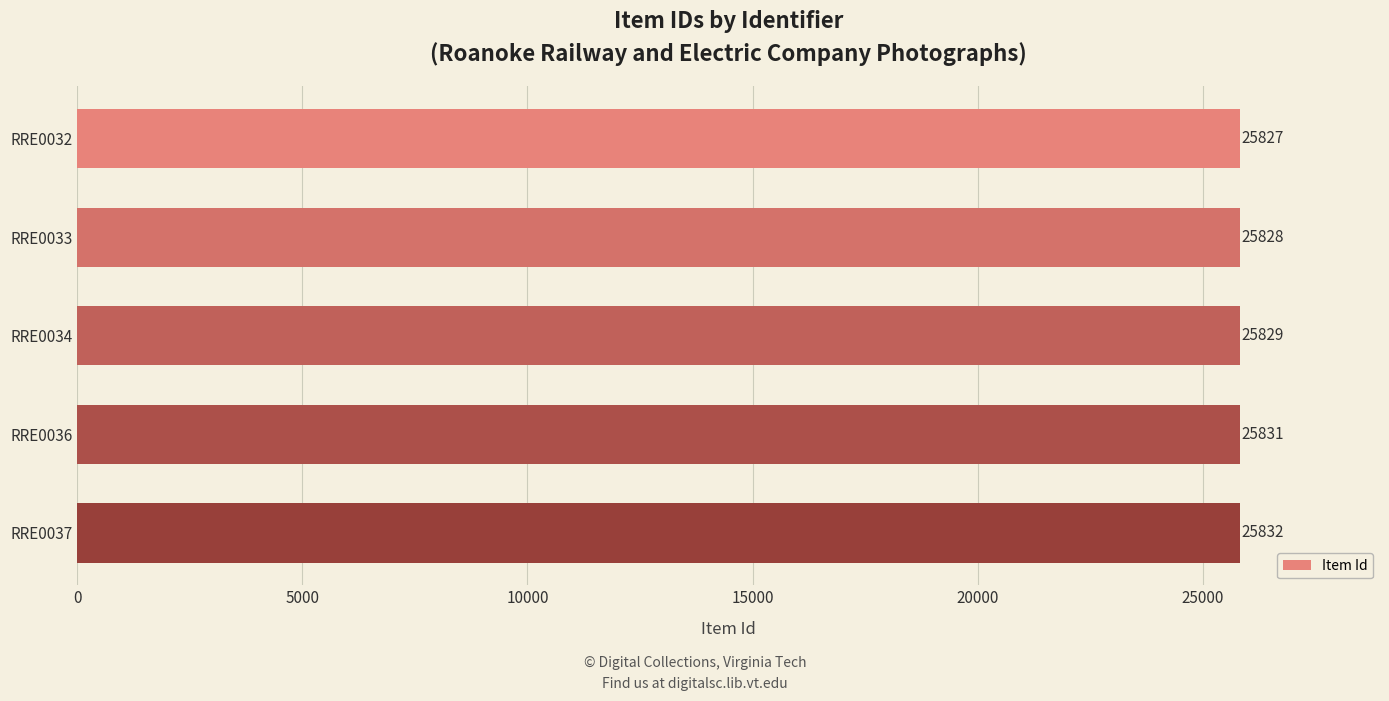

How many series are shown in this chart?

1